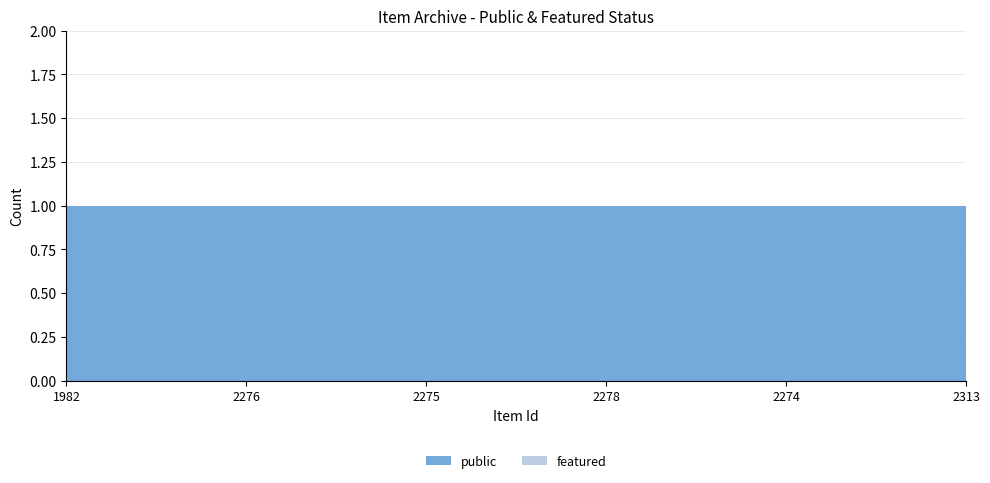

Reading left to right, what are all the values shown in this chart?

public: 1	1	1	1	1	1
featured: 0	0	0	0	0	0